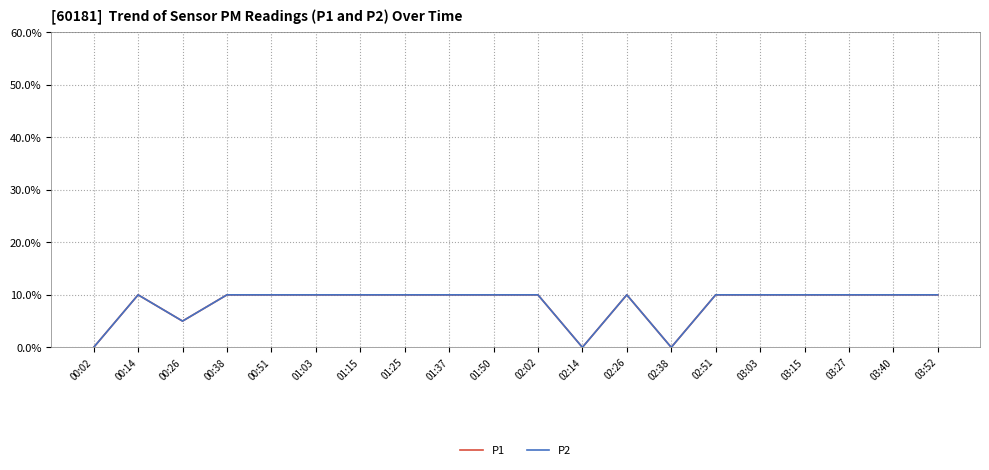

Does the chart display data point markers on the line(s)?

No